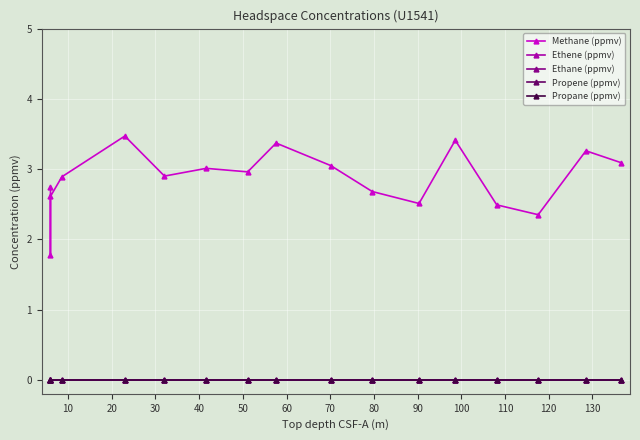

Reading left to right, transcribe all the data shown in this chart.

Methane (ppmv): 2.7	1.8	2.6	2.9	3.5	2.9	3.0	3.0	3.4	3.0	2.7	2.5	3.4	2.5	2.4	3.3	3.1
Ethene (ppmv): 0.0	0.0	0.0	0.0	0.0	0.0	0.0	0.0	0.0	0.0	0.0	0.0	0.0	0.0	0.0	0.0	0.0
Ethane (ppmv): 0.0	0.0	0.0	0.0	0.0	0.0	0.0	0.0	0.0	0.0	0.0	0.0	0.0	0.0	0.0	0.0	0.0
Propene (ppmv): 0.0	0.0	0.0	0.0	0.0	0.0	0.0	0.0	0.0	0.0	0.0	0.0	0.0	0.0	0.0	0.0	0.0
Propane (ppmv): 0.0	0.0	0.0	0.0	0.0	0.0	0.0	0.0	0.0	0.0	0.0	0.0	0.0	0.0	0.0	0.0	0.0